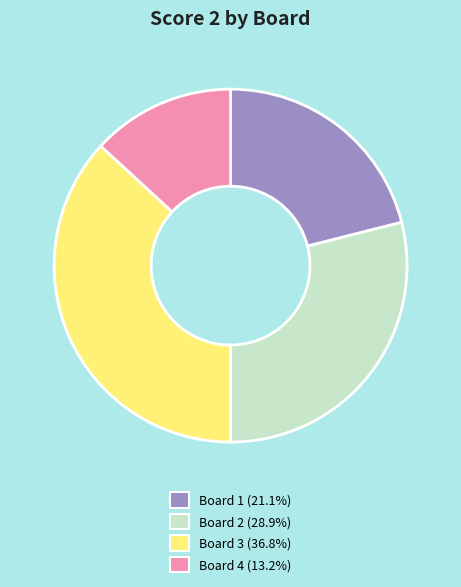

Is it true that Board 3 is 49% of the pie?

False